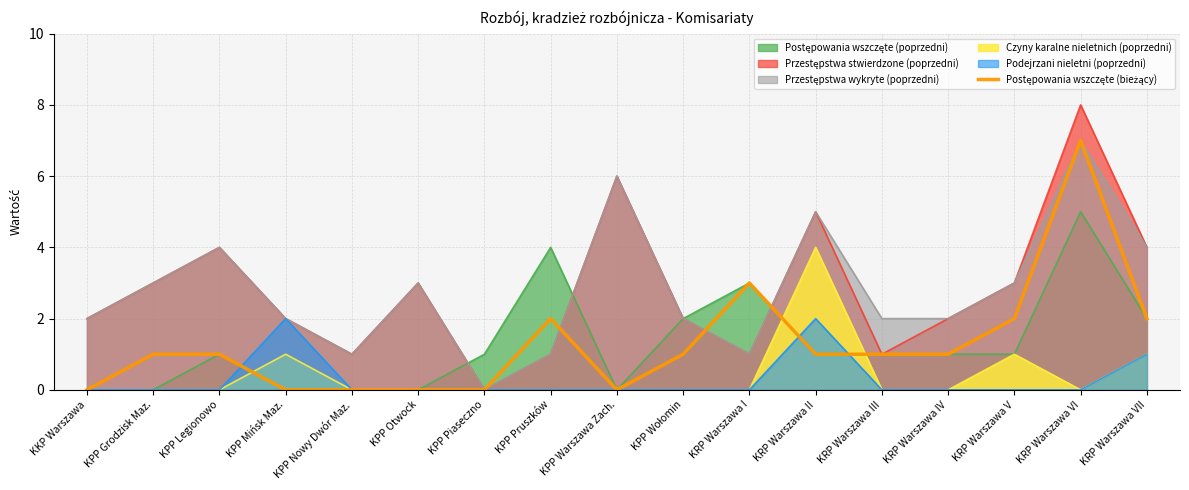

List the labels in order of value, smallest first.

KKP Warszawa, KPP Mińsk Maz., KPP Nowy Dwór Maz., KPP Otwock, KPP Piaseczno, KPP Warszawa Zach., KPP Grodzisk Maz., KPP Legionowo, KPP Wołomin, KRP Warszawa II, KRP Warszawa III, KRP Warszawa IV, KPP Pruszków, KRP Warszawa V, KRP Warszawa VII, KRP Warszawa I, KRP Warszawa VI